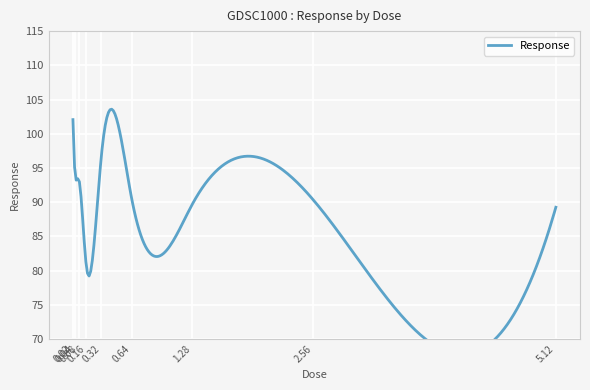

How many points are higher than both their immediate neighbors (excluding endpoints)?

2